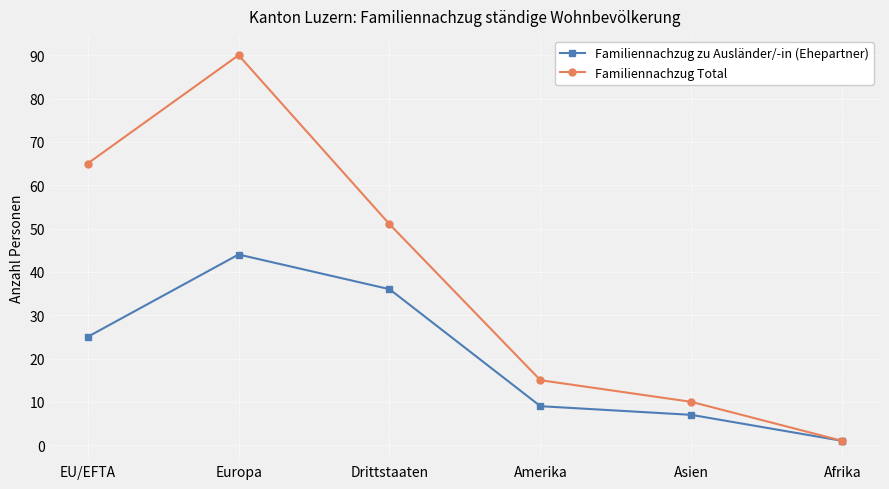

At Europa, list the series in order from smallest to largest.

Familiennachzug zu Ausländer/-in (Ehepartner), Familiennachzug Total